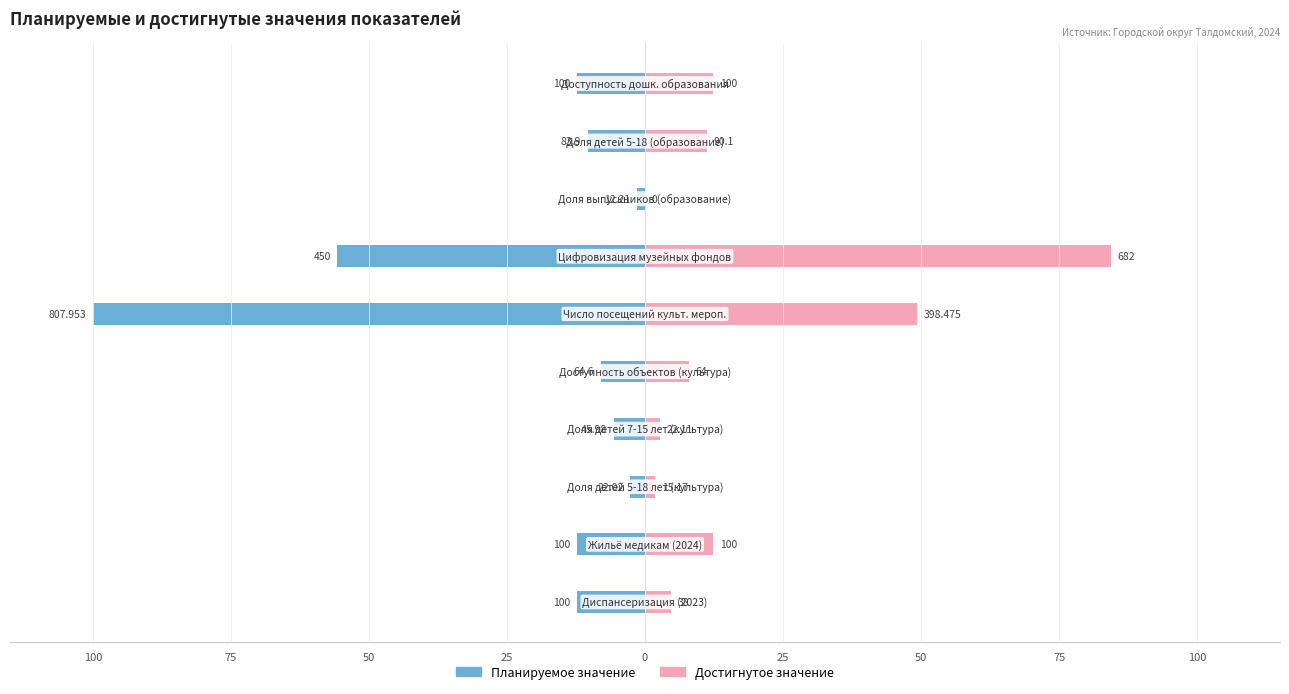

What are all the series names shown in the legend?

Планируемое значение, Достигнутое значение